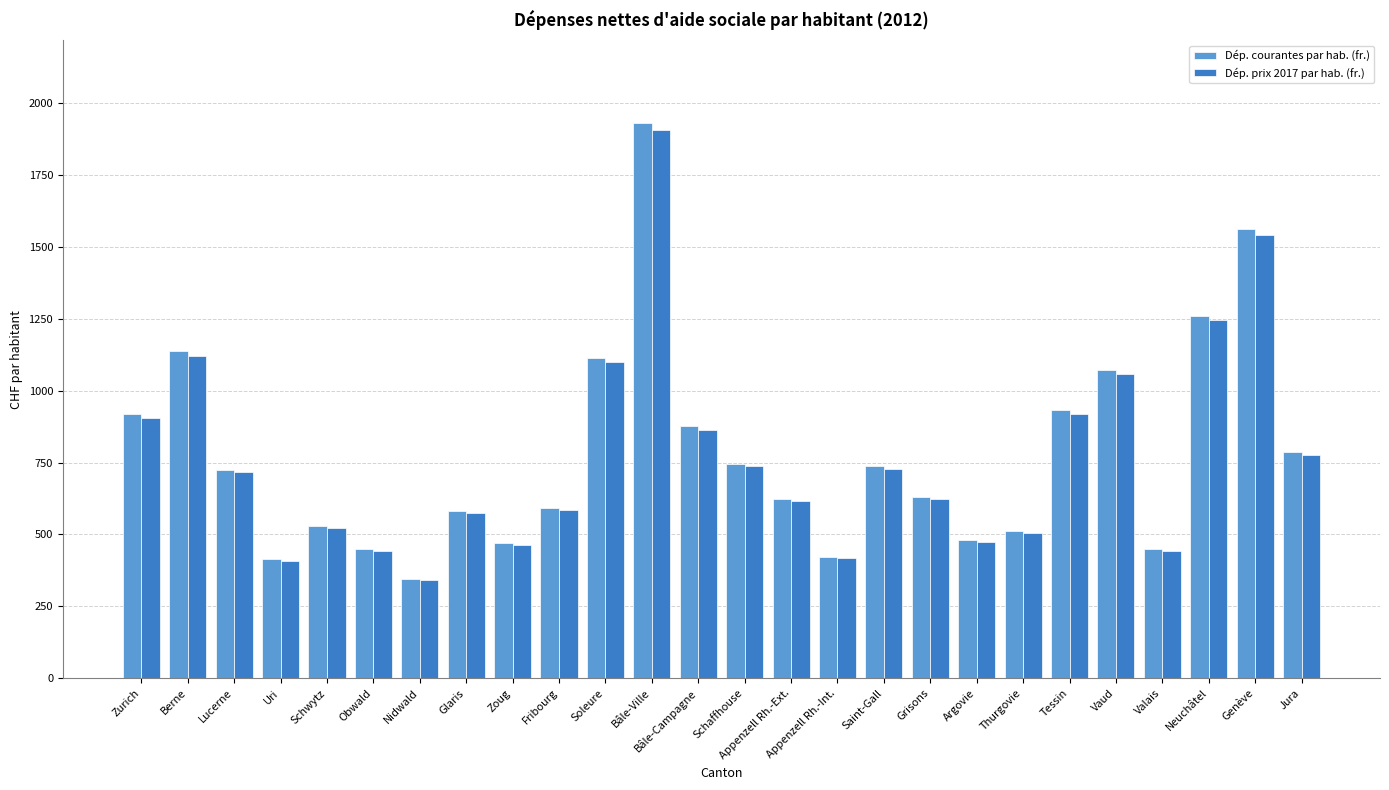

What is the value of the Dép. prix 2017 par hab. (fr.) bar at the 11th from the left?

1101